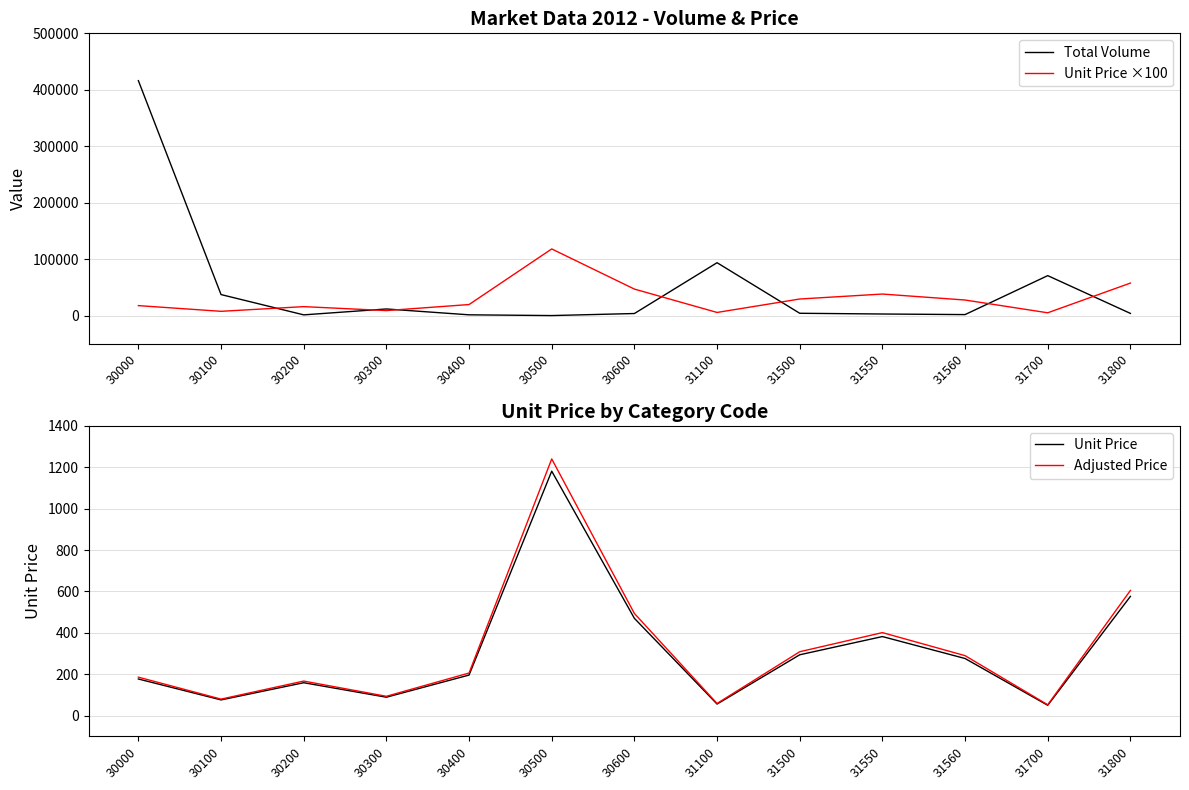

Reading right to left, list all the values displayed in this chart.

Total Volume: 3917.0	70808.0	1811.0	2836.0	4133.0	93722.0	3690.0	80.0	1400.0	11750.0	1324.0	37265.0	416165.0
Unit Price ×100: 57600.0	5000.0	27600.0	38200.0	29400.0	5600.0	47000.0	118100.0	19600.0	8900.0	15900.0	7600.0	17700.0
Unit Price: 576.0	50.0	276.0	382.0	294.0	56.0	470.0	1181.0	196.0	89.0	159.0	76.0	177.0
Adjusted Price: 604.8	52.5	289.8	401.1	308.7	58.8	493.5	1240.0	205.8	93.5	167.0	79.8	185.8